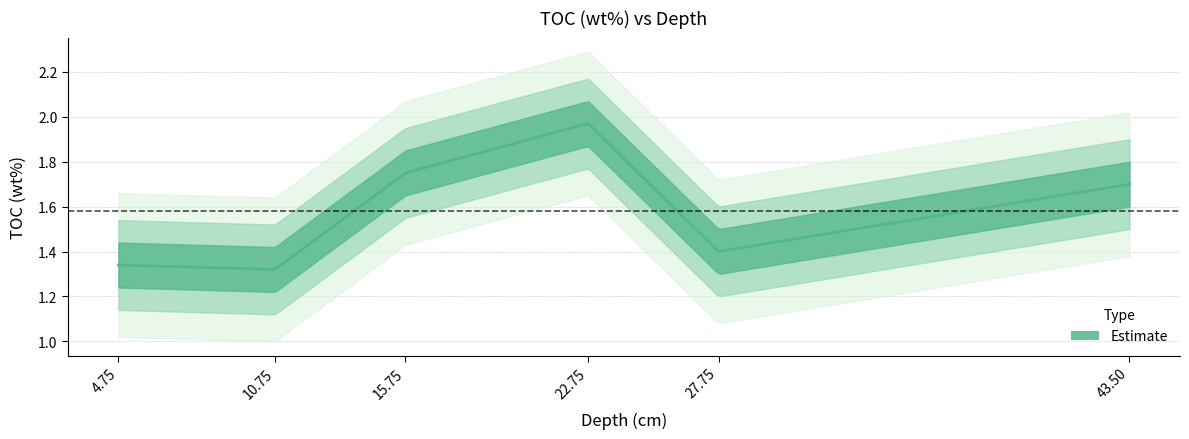

Read the value at 22.75.

2.0